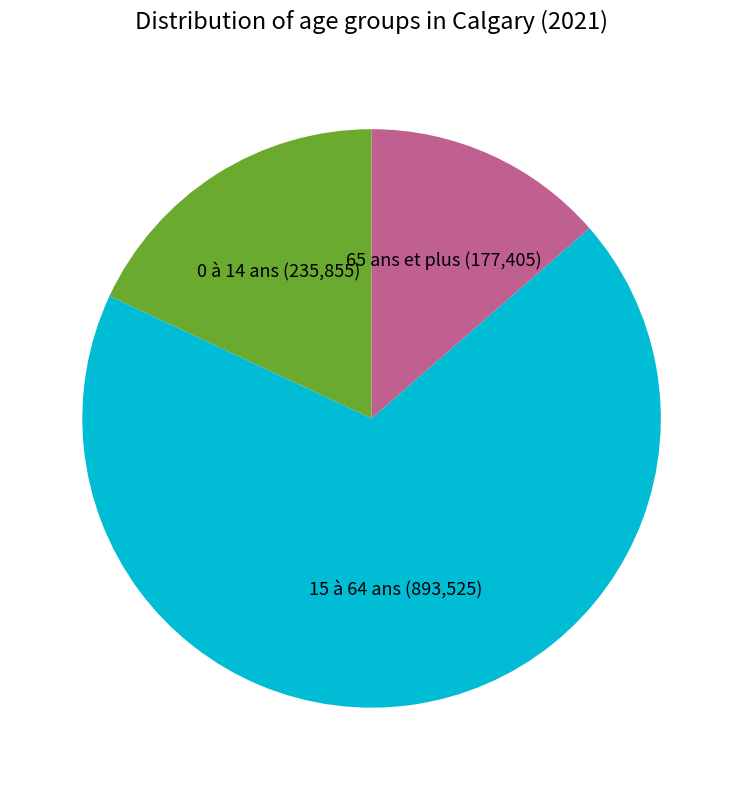

Does 65 ans et plus represent more than half of the total?

No